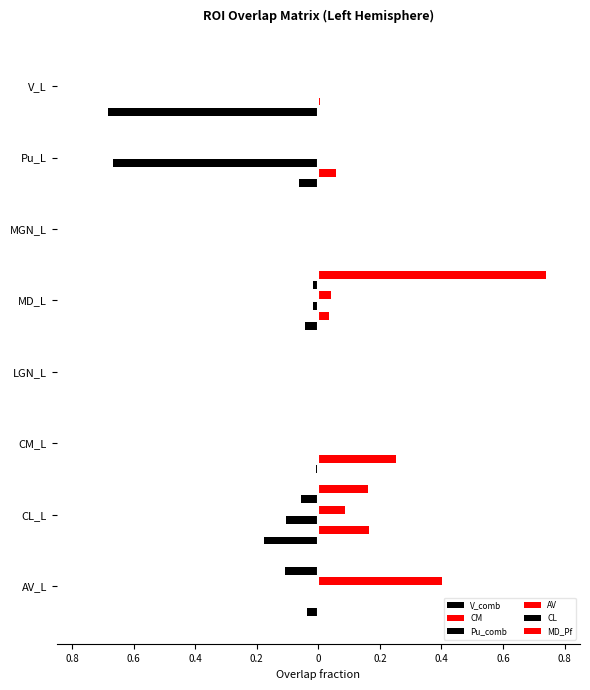

True or false: CL has a value of 0.0 at MGN_L.

True